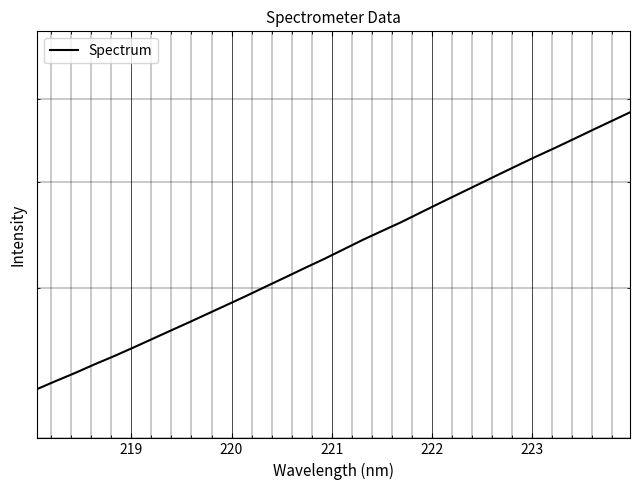

True or false: the data has more than 1 interior local peaks.

False